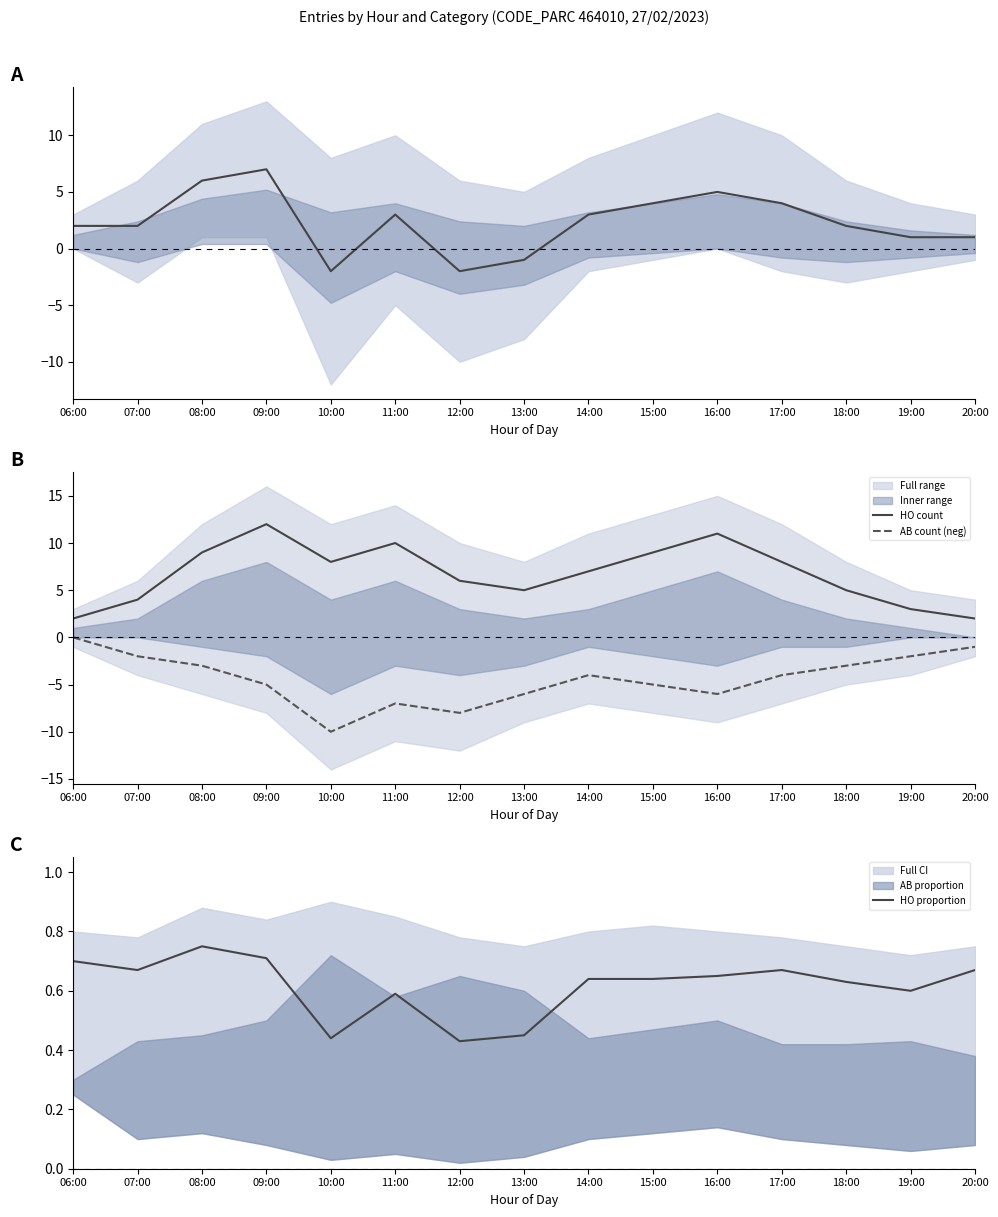

List the labels in order of HO proportion value, largest first.

08:00, 09:00, 06:00, 07:00, 17:00, 20:00, 16:00, 14:00, 15:00, 18:00, 19:00, 11:00, 13:00, 10:00, 12:00